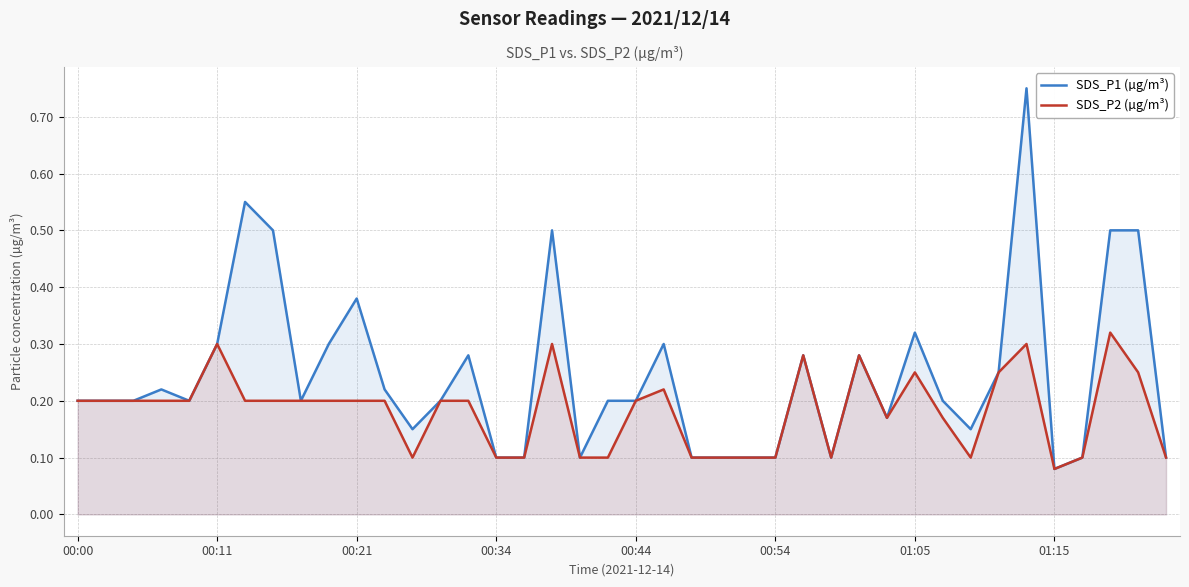

Is it true that SDS_P1 (µg/m³) equals 0.1 at 00:34?

True